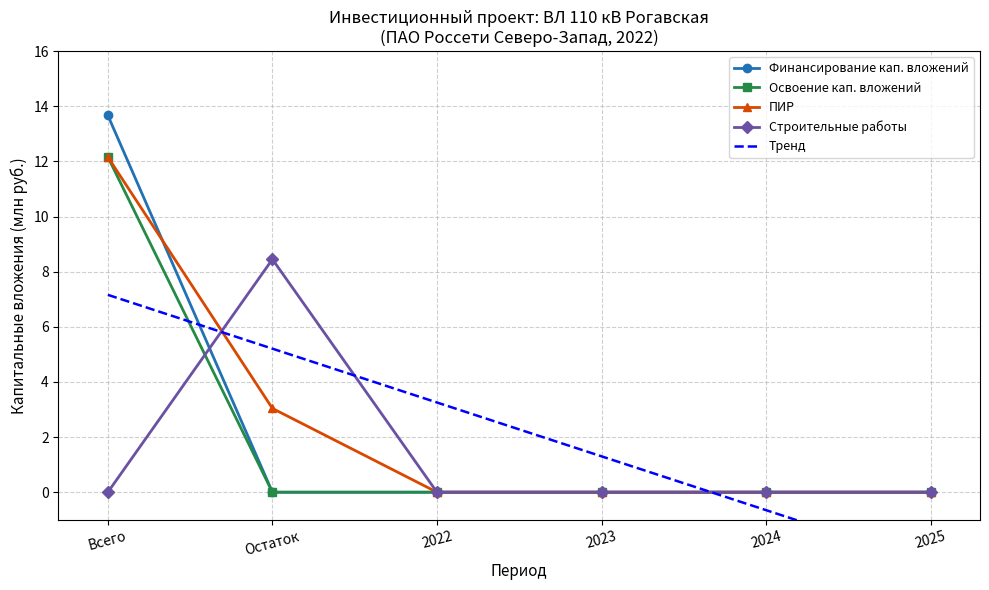

What is the highest value of the ПИР series?

12.2